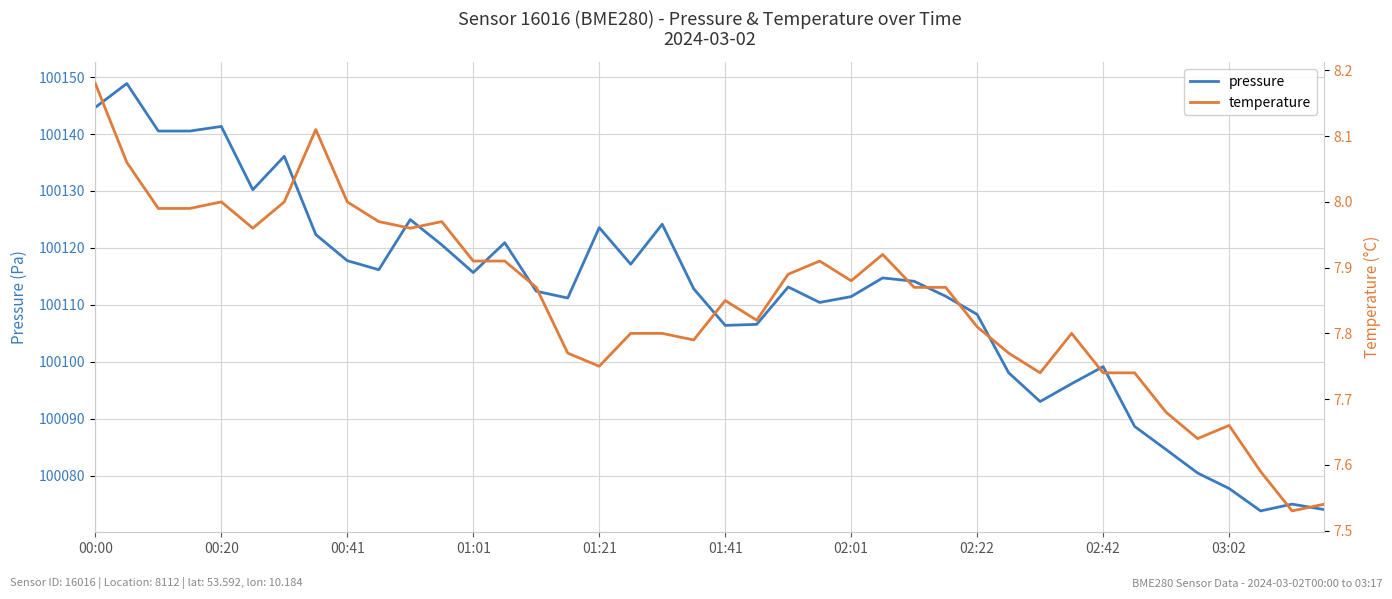

Rank the series by their maximum value, from lowest to highest.

temperature, pressure